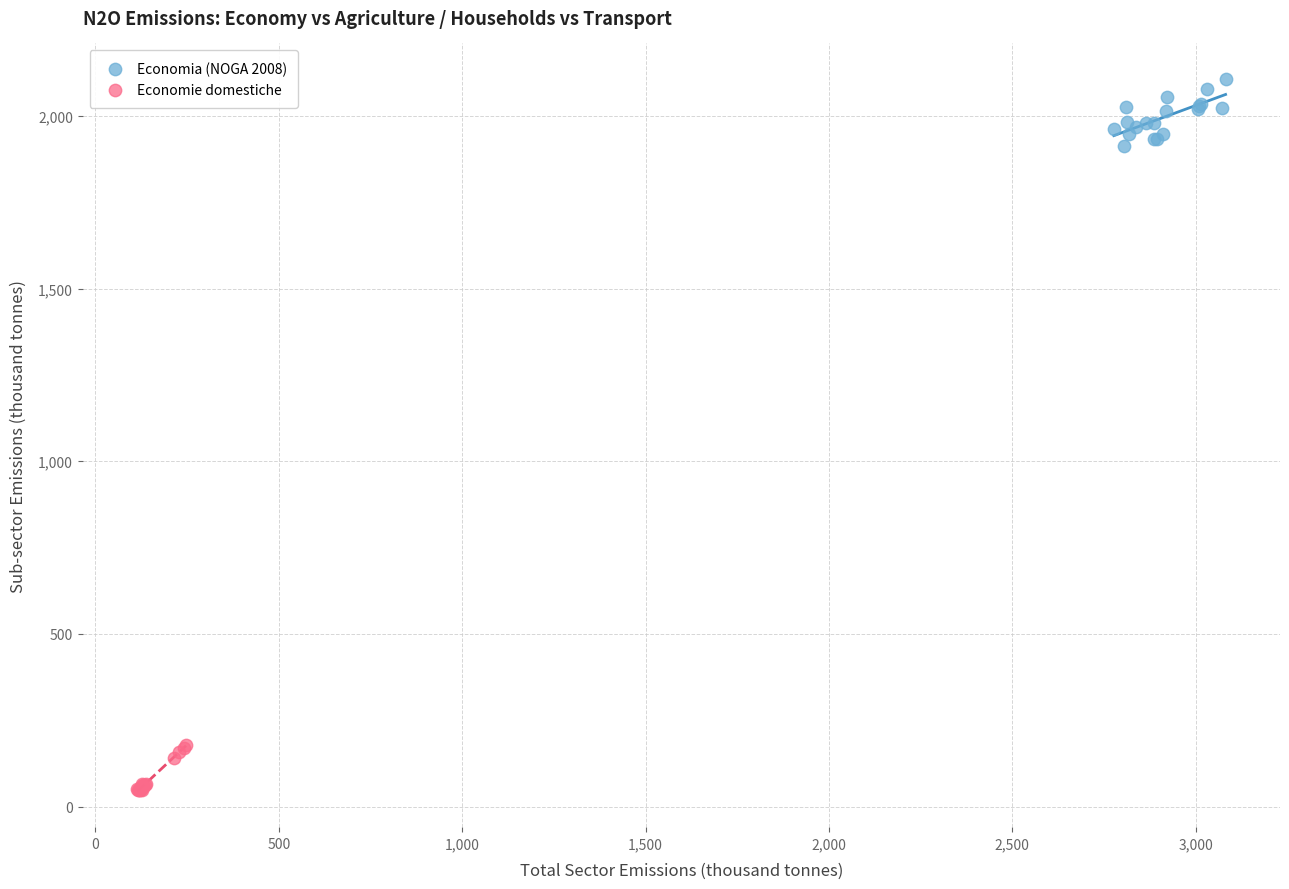

Which series has the widest spread of Y values?

Economia (NOGA 2008)